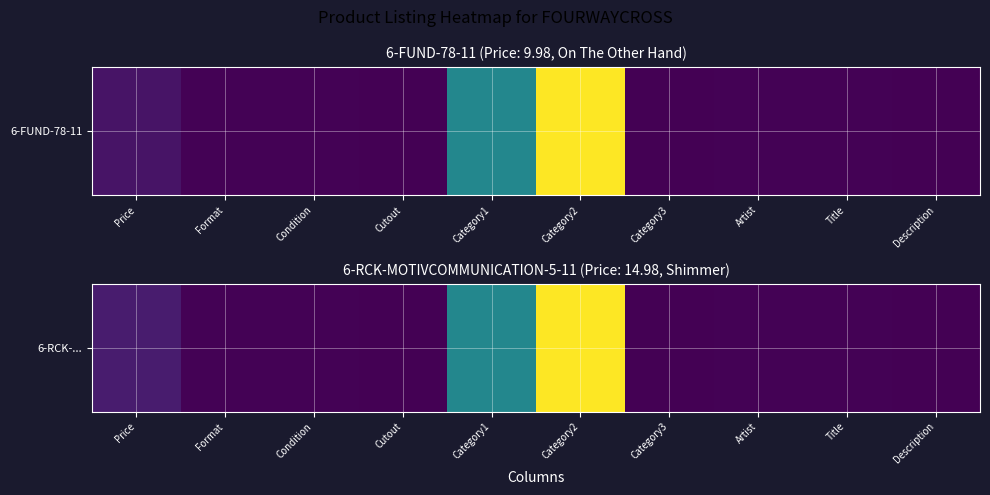

The value at Artist is 0.2. True or false?

False